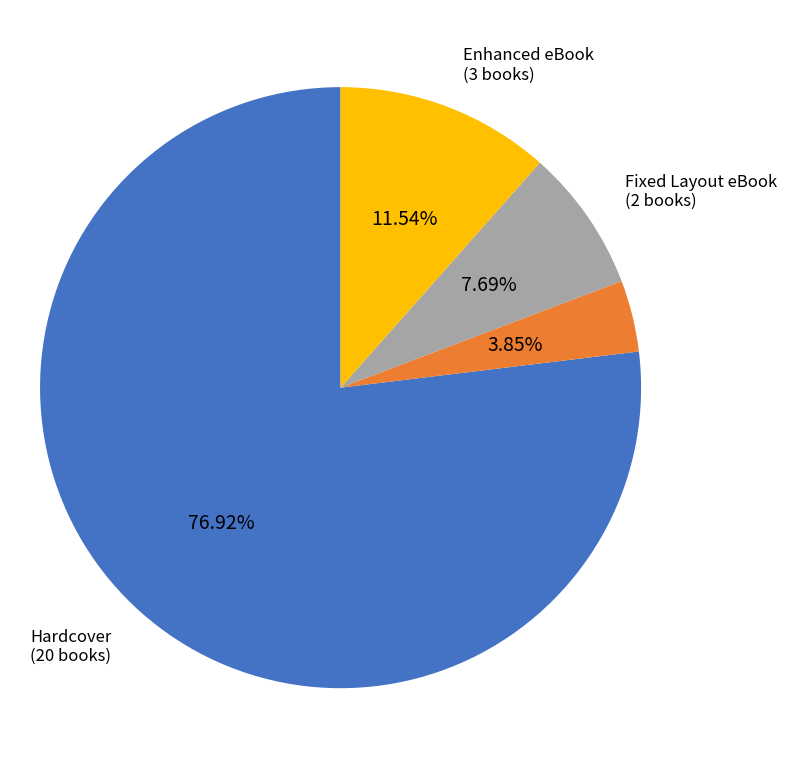

To the nearest percent, what is the difference between the largest and smallest slice percentages?

73%